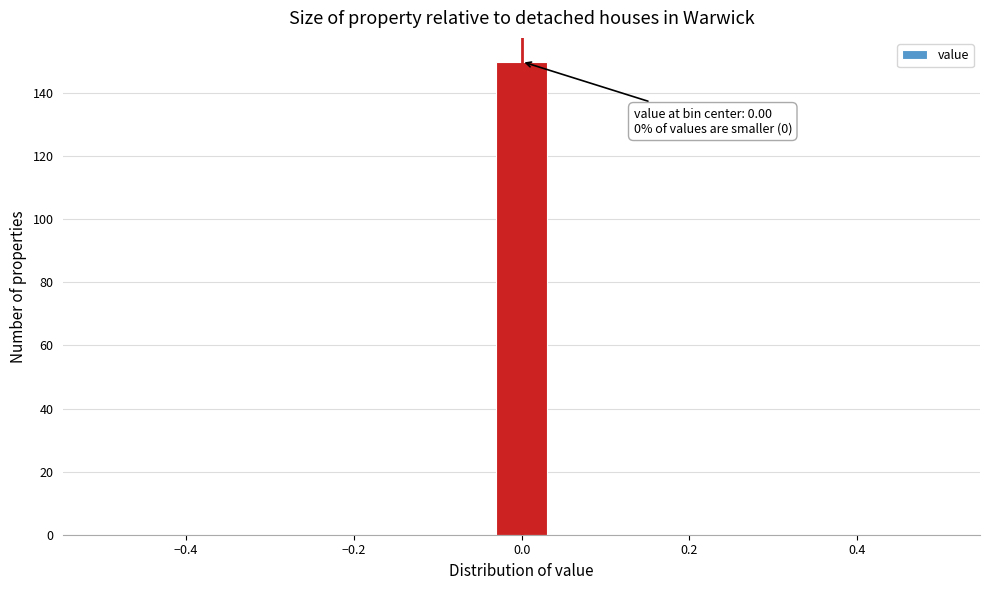

Around what value on the x-axis is the tallest bar? Give the approximate position of its centre, as read against the axis.

0.00